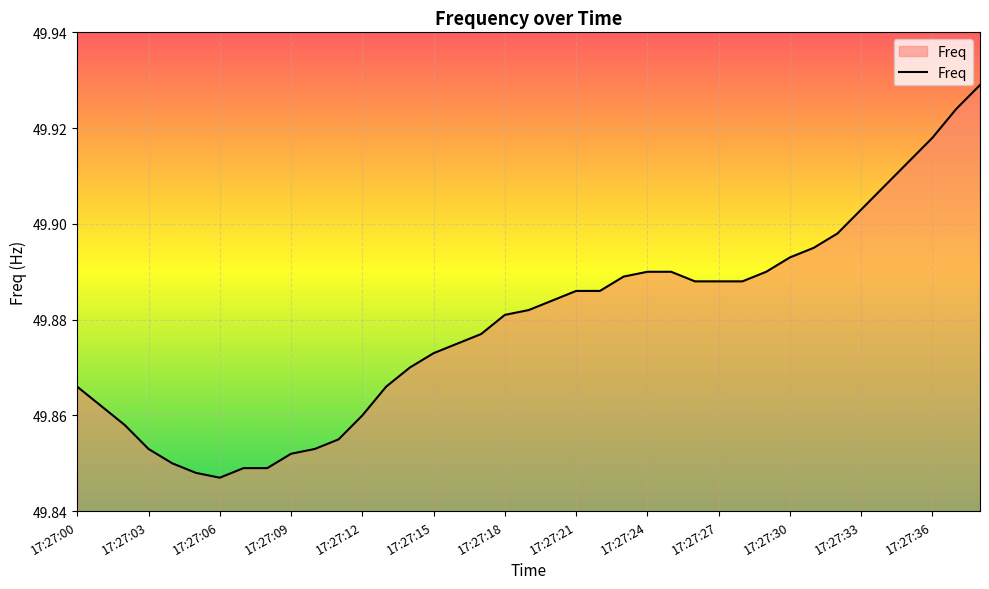

Which label corresponds to the smallest value in the chart?

17:27:06